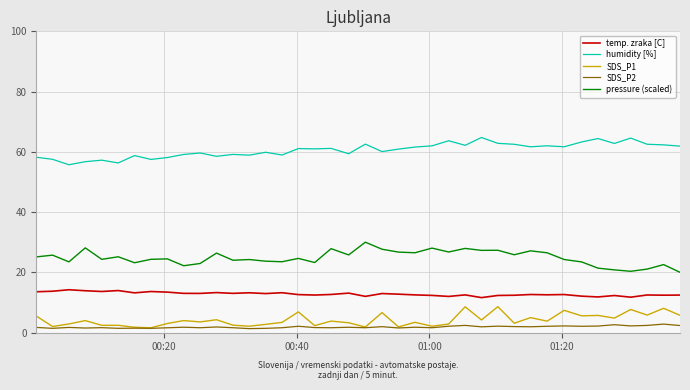

Which series has the largest total across all categories?

humidity [%]